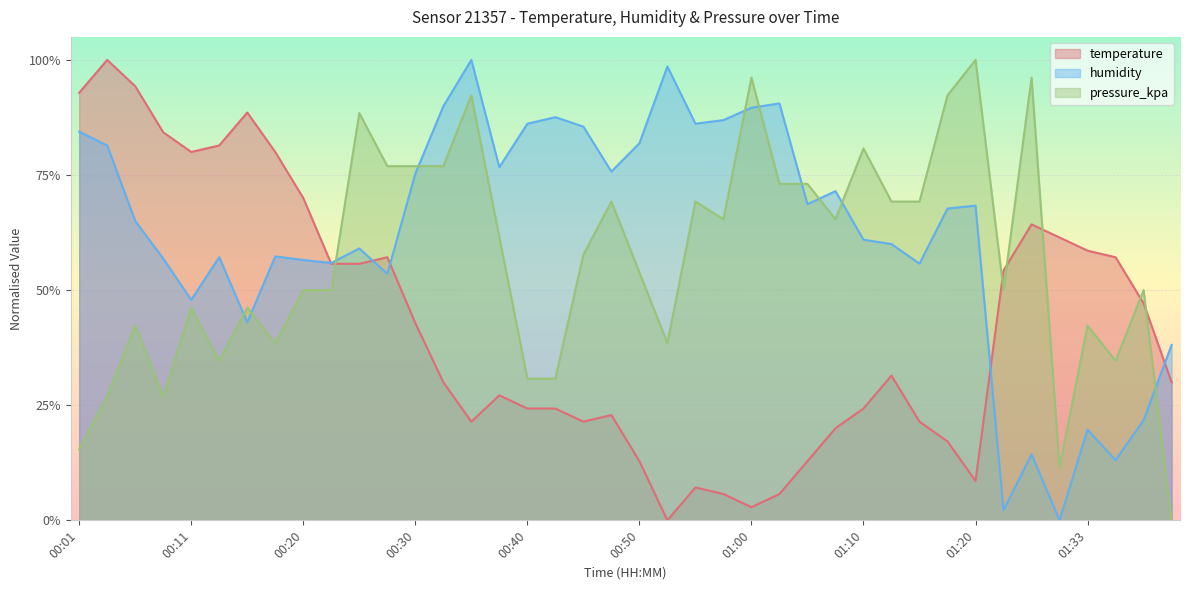

How many lines are shown in the chart?

3